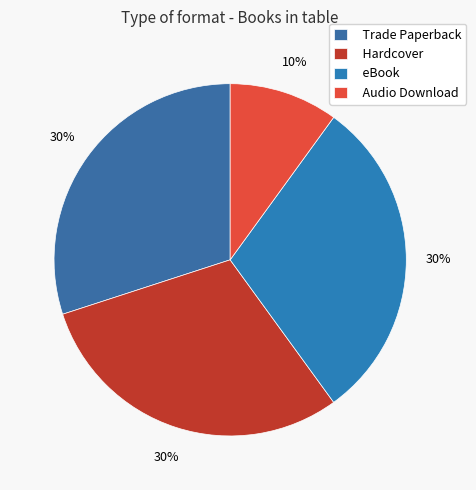

To the nearest percent, what percentage of the pie is Audio Download?

10%